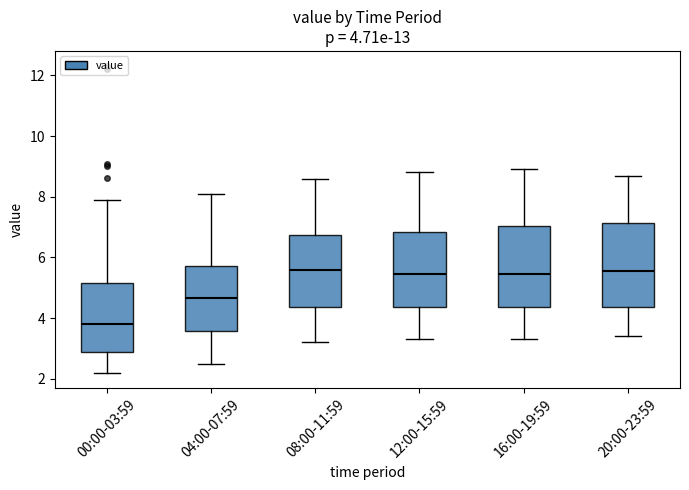

Which box has the lowest median line?

00:00-03:59